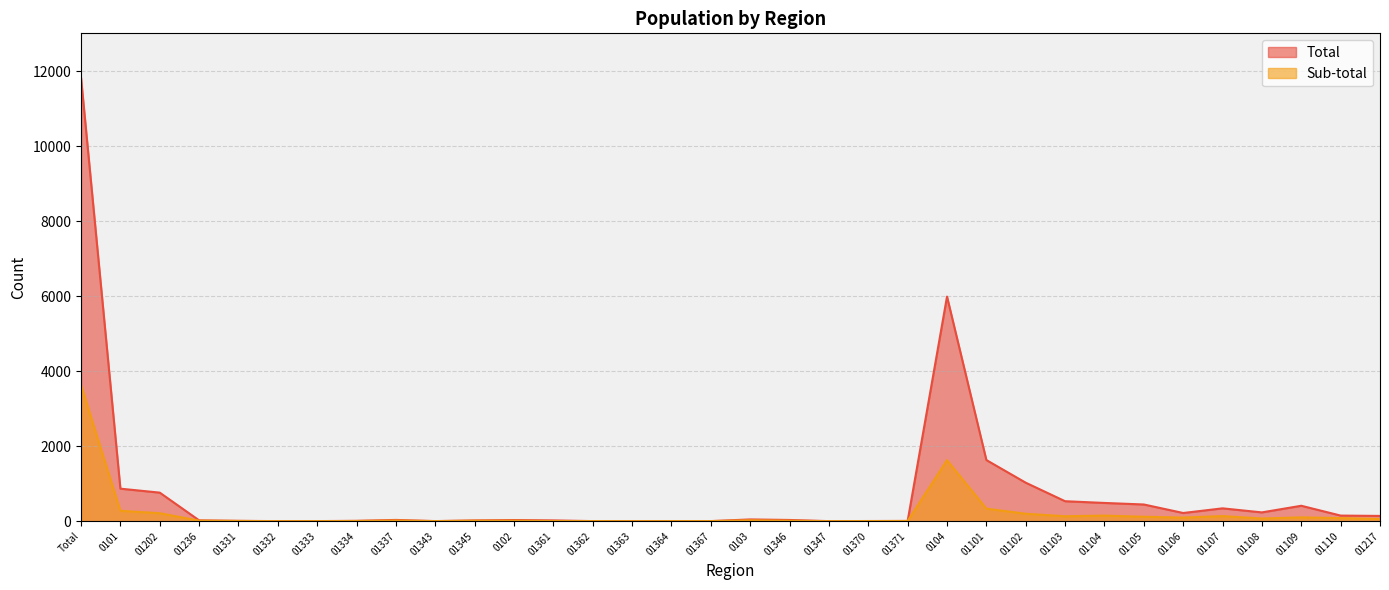

Which category has the lowest value in the Sub-total series?

01332